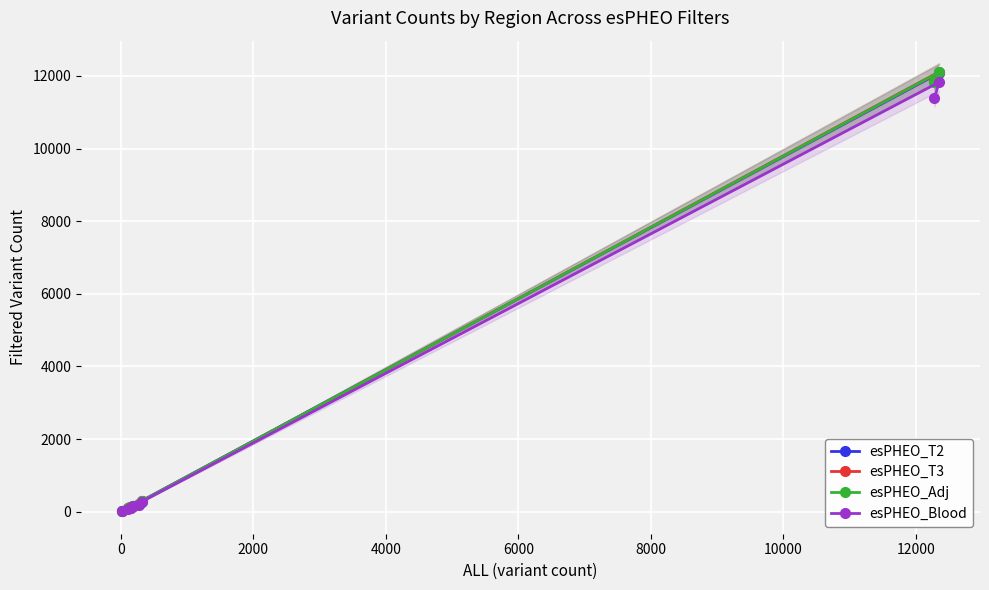

What is the highest value of the esPHEO_Blood series?

11826